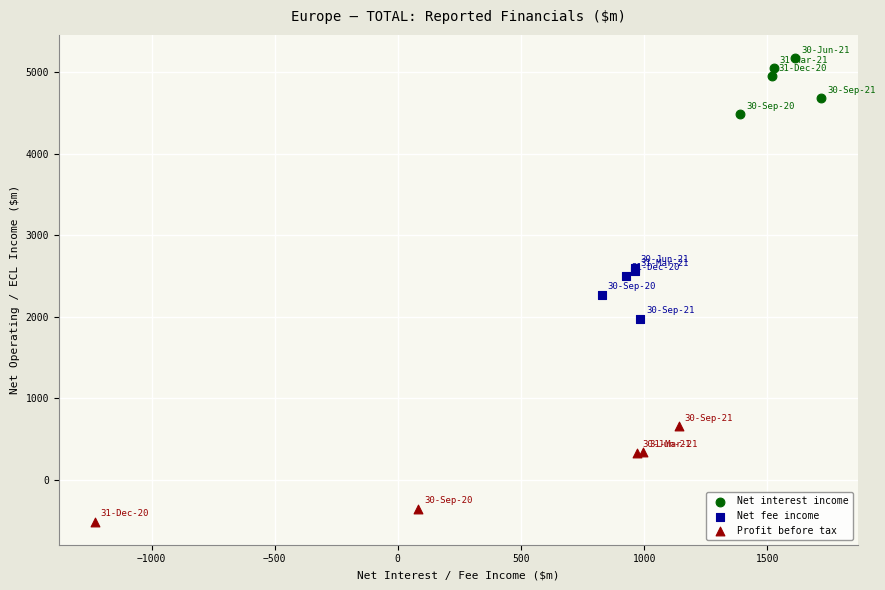

Which series reaches the minimum Y coordinate?

Profit before tax